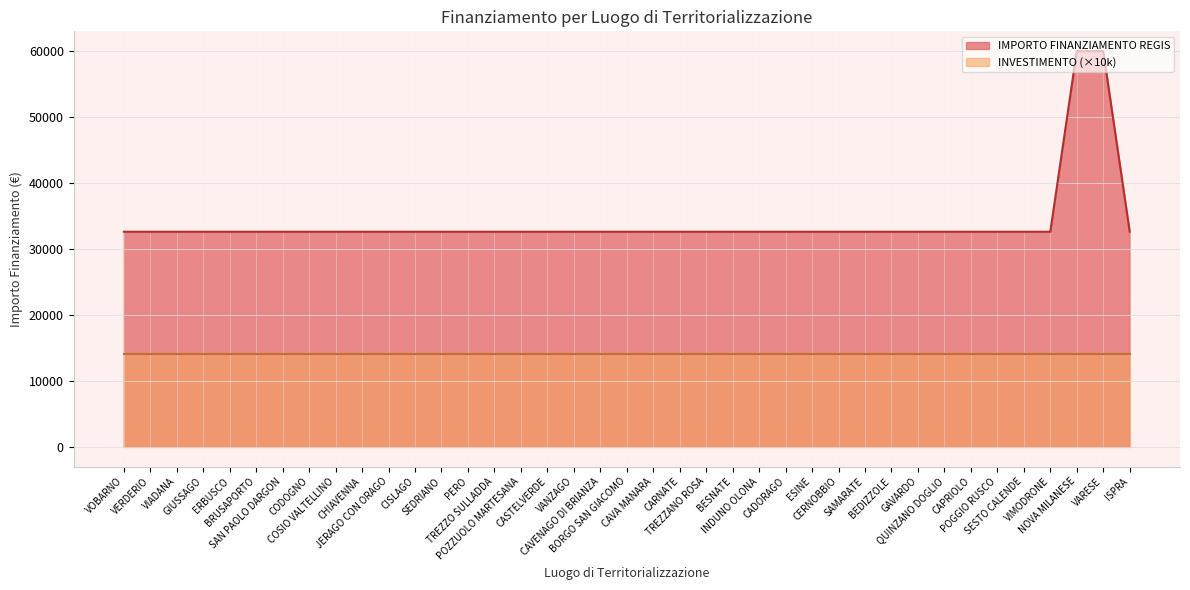

Rank the categories by value from lowest to highest.

VOBARNO, VERDERIO, VIADANA, GIUSSAGO, ERBUSCO, BRUSAPORTO, SAN PAOLO DARGON, CODOGNO, COSIO VALTELLINO, CHIAVENNA, JERAGO CON ORAGO, CISLAGO, SEDRIANO, PERO, TREZZO SULLADDA, POZZUOLO MARTESANA, CASTELVERDE, VANZAGO, CAVENAGO DI BRIANZA, BORGO SAN GIACOMO, CAVA MANARA, CARNATE, TREZZANO ROSA, BESNATE, INDUNO OLONA, CADORAGO, ESINE, CERNOBBIO, SAMARATE, BEDIZZOLE, GAVARDO, QUINZANO DOGLIO, CAPRIOLO, POGGIO RUSCO, SESTO CALENDE, VIMODRONE, ISPRA, NOVA MILANESE, VARESE